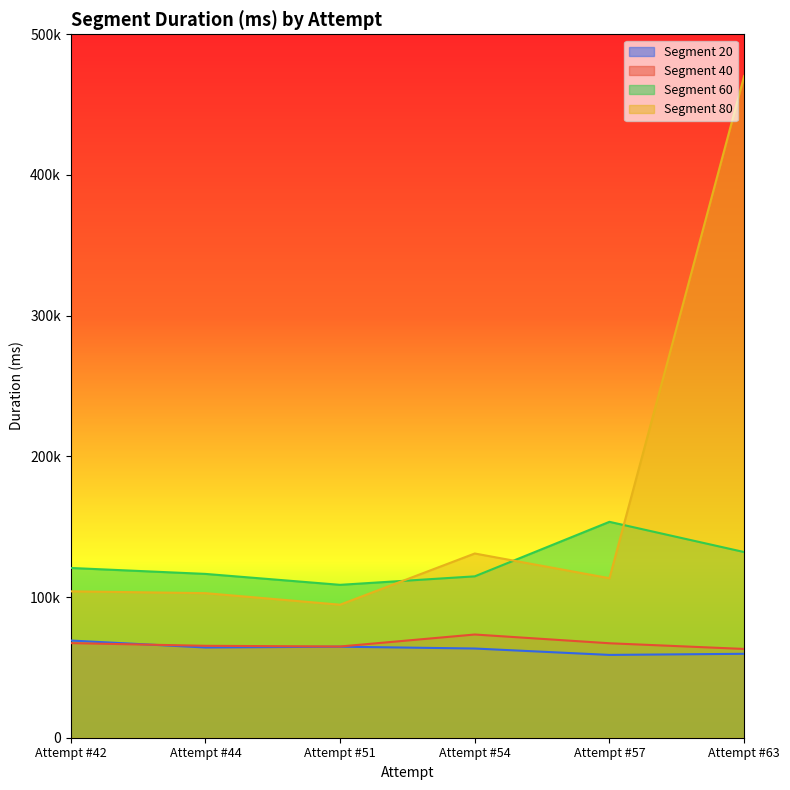

The Segment 40 series shows 110201 at Attempt #63. True or false?

False